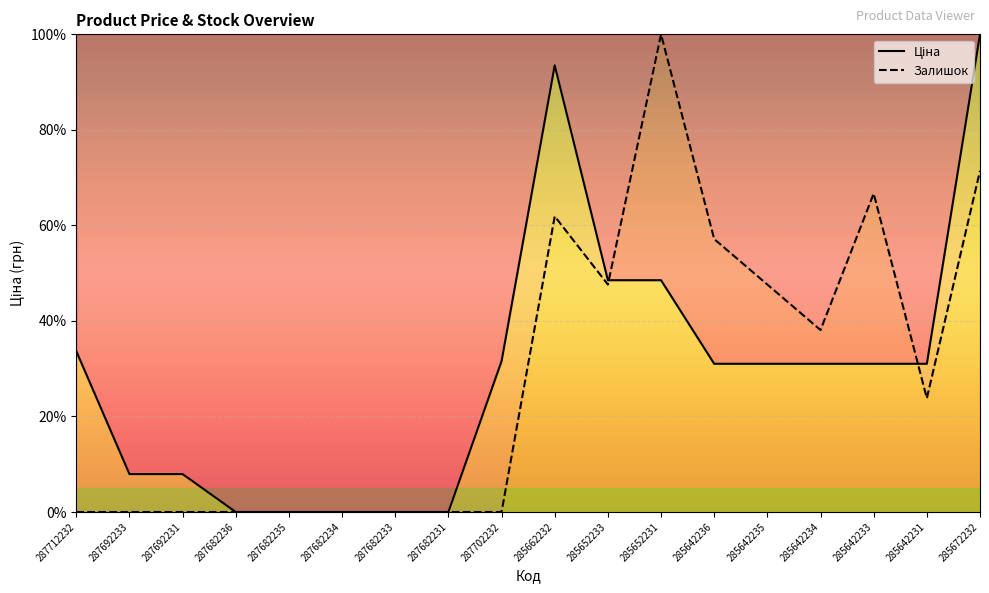

At which label is Ціна closest to 50?

285652233